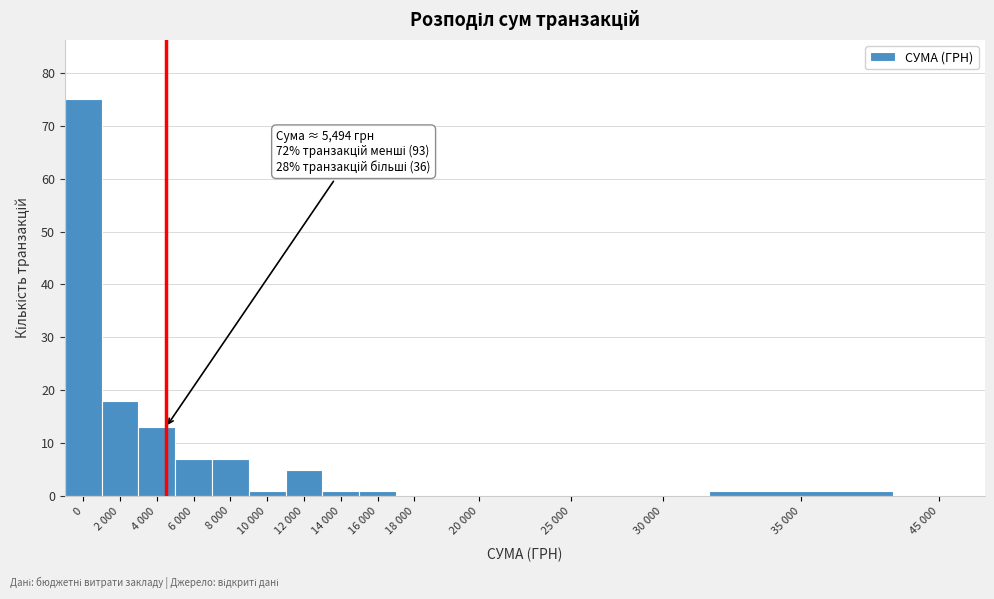

Reading right to left, what are all the values shown in this chart?

45 000=0	35 000=1	30 000=0	25 000=0	20 000=0	18 000=0	16 000=1	14 000=1	12 000=5	10 000=1	8 000=7	6 000=7	4 000=13	2 000=18	0=75